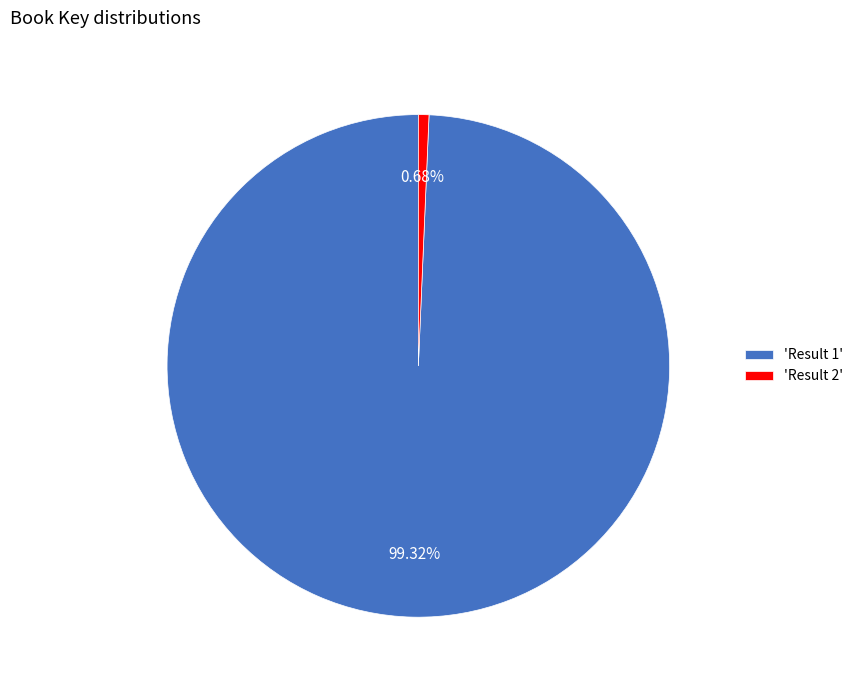

What is the majority slice?

'Result 1'